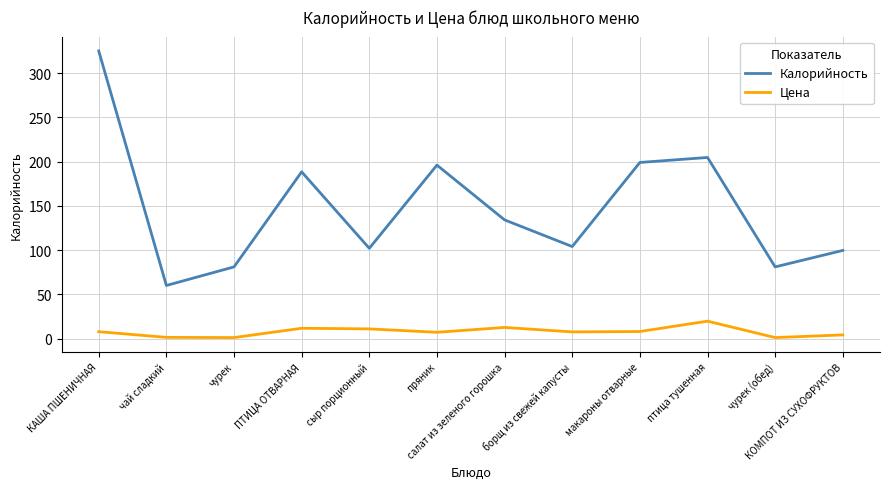

Is it true that Калорийность equals 86.6 at ПТИЦА ОТВАРНАЯ?

False